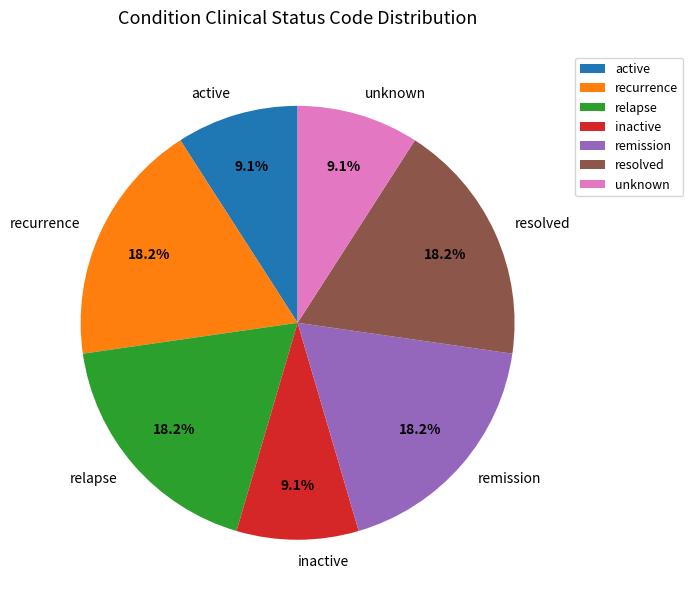

Do recurrence and active together represent more than half of the pie?

No